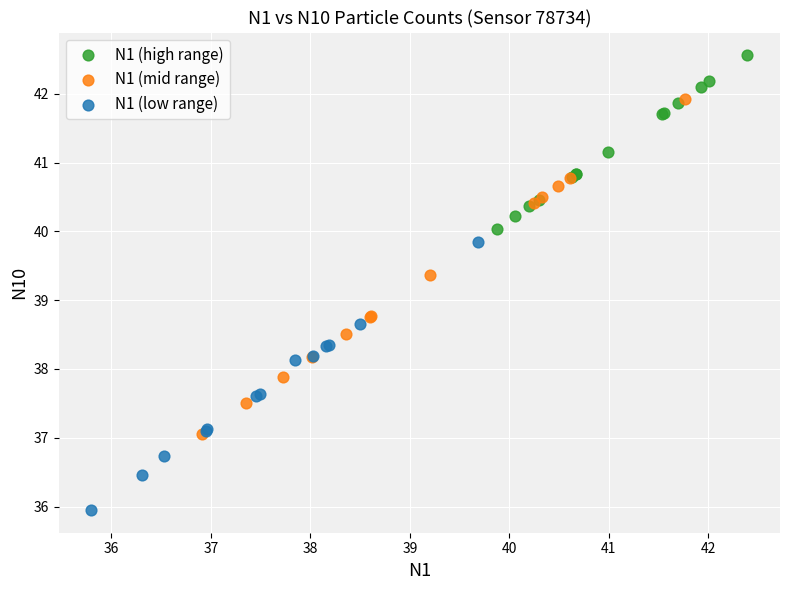

Which series contains the lowest Y value?

N1 (low range)